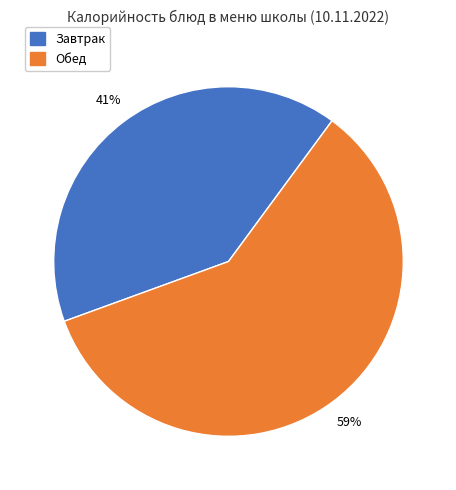

Does Завтрак represent more than half of the total?

No